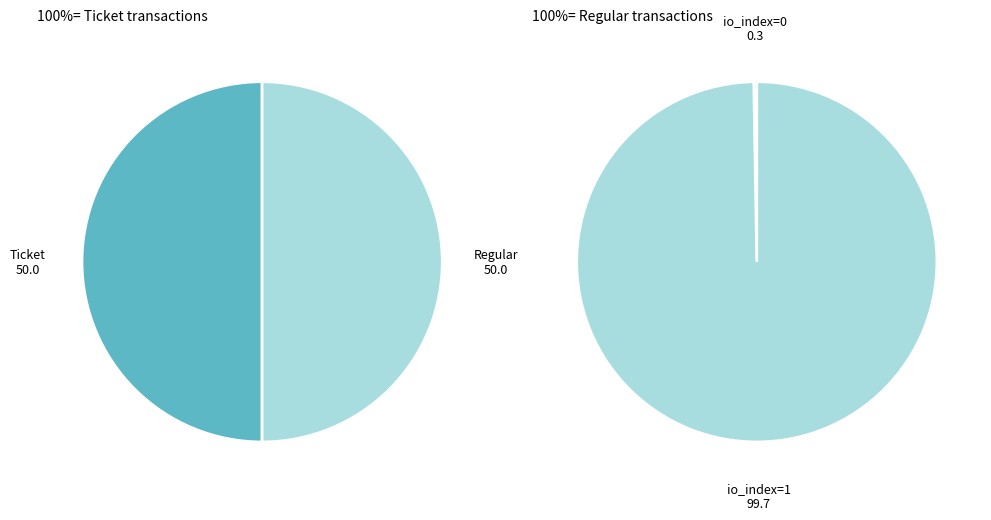

Does any single category account for the majority?

No